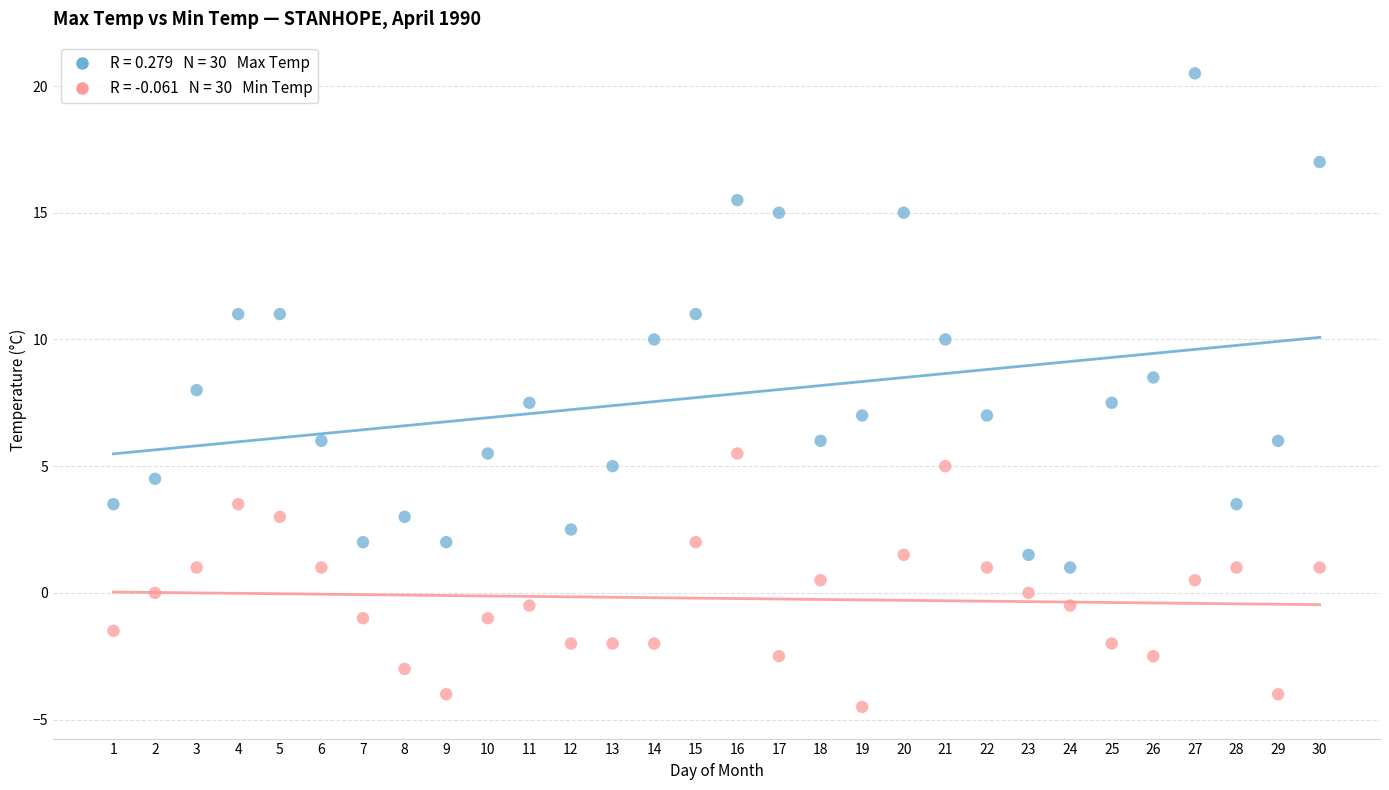

Across all data points, what is the range of Y values (max minus min)?

25.0